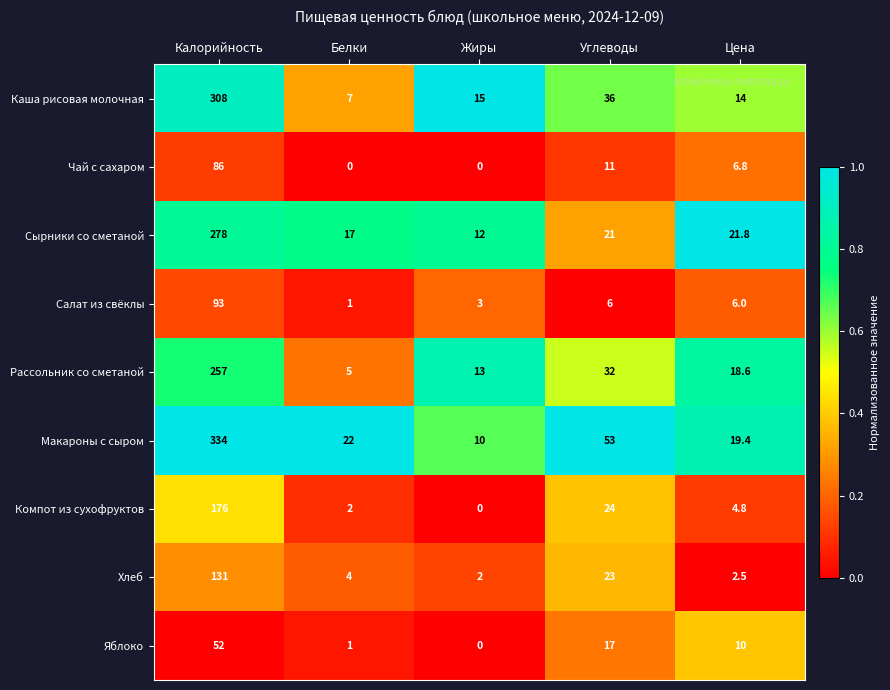

Which series changed the most between Калорийность and Цена?

Макароны с сыром